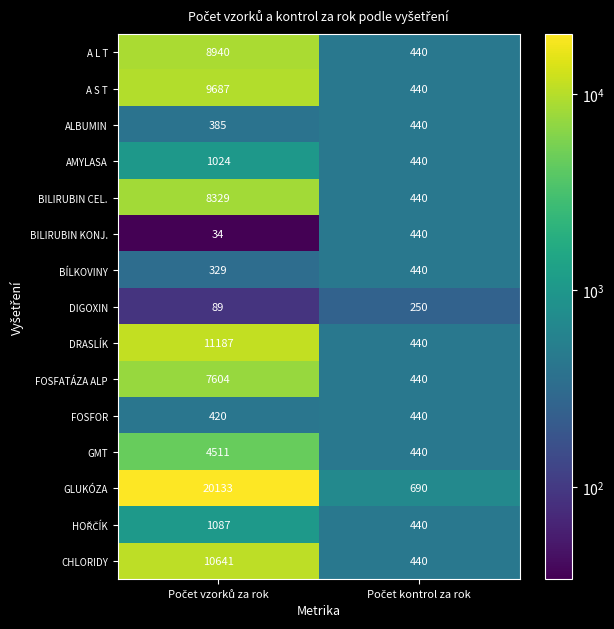

Which series has the largest range (max minus min)?

GLUKÓZA